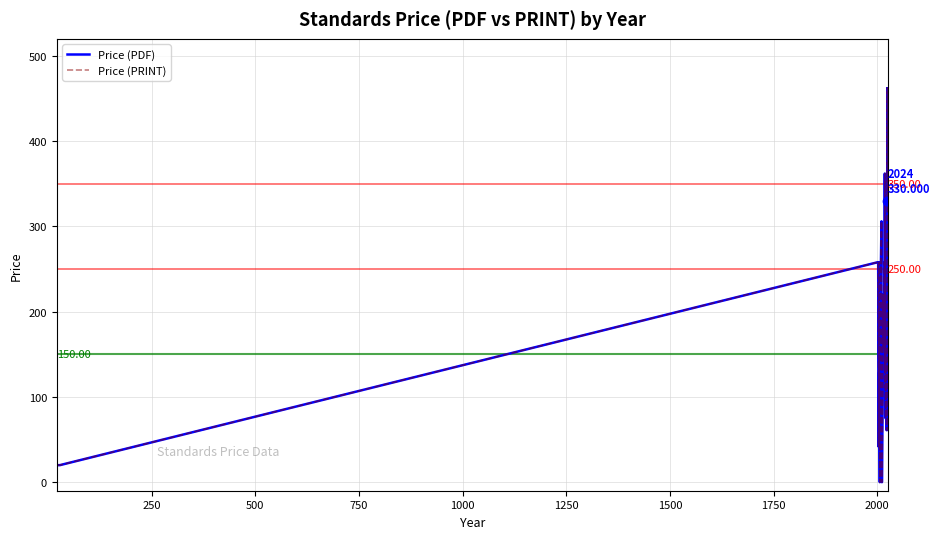

True or false: Price (PRINT) and Price (PDF) cross at least once.

False